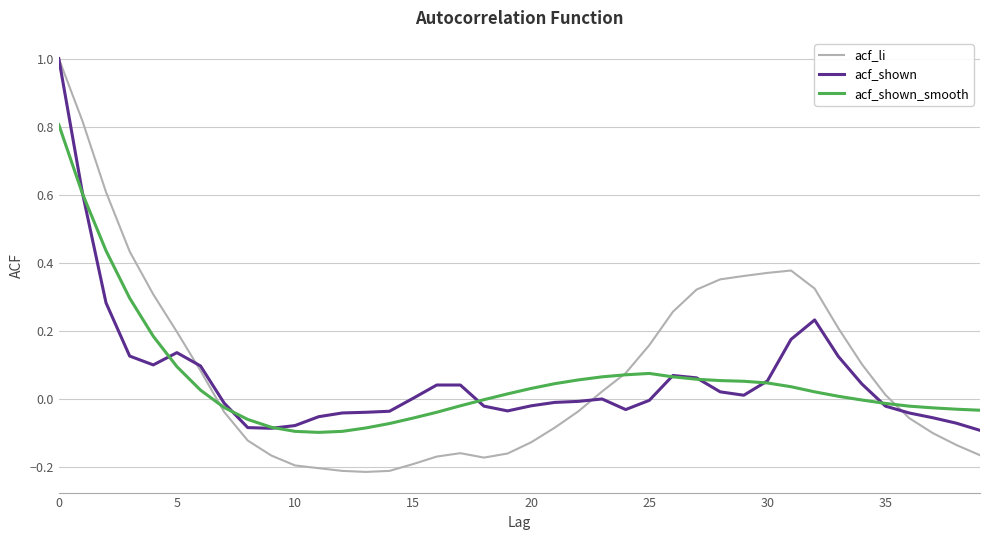

Which series has the largest range (max minus min)?

acf_li